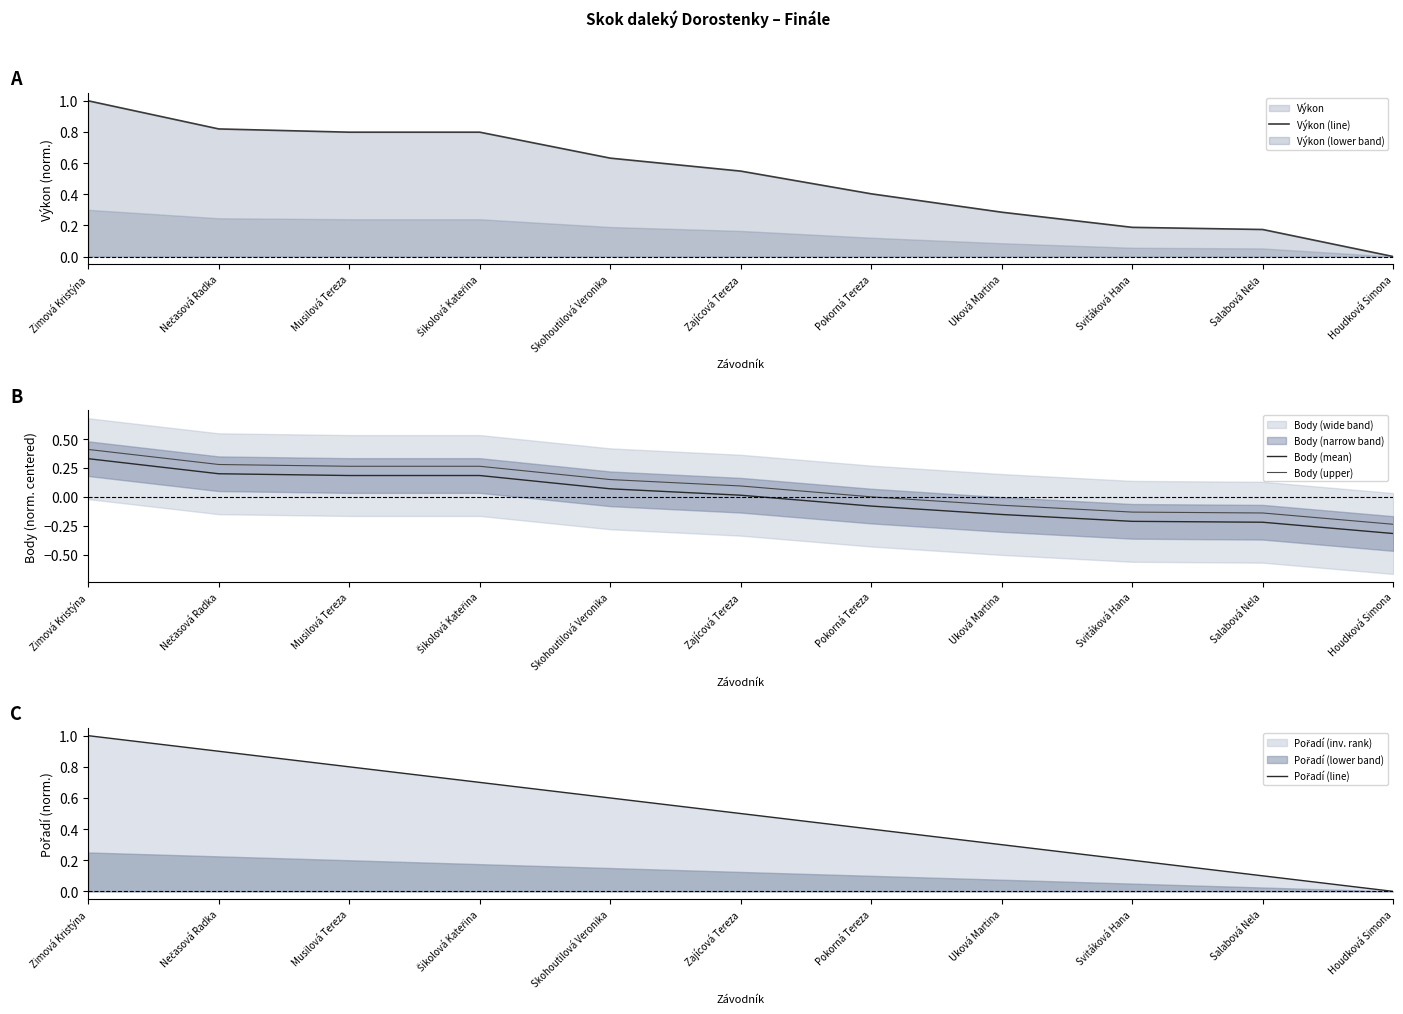

True or false: Body (upper) and Výkon (line) cross at least once.

False